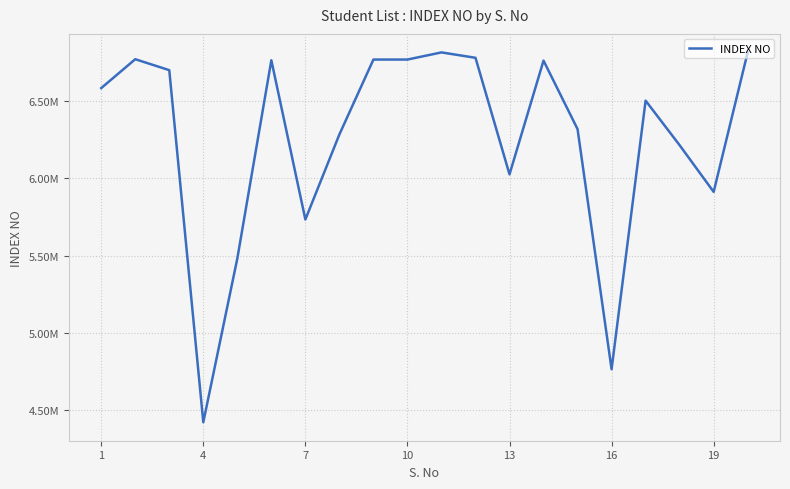

Does the chart display data point markers on the line(s)?

No